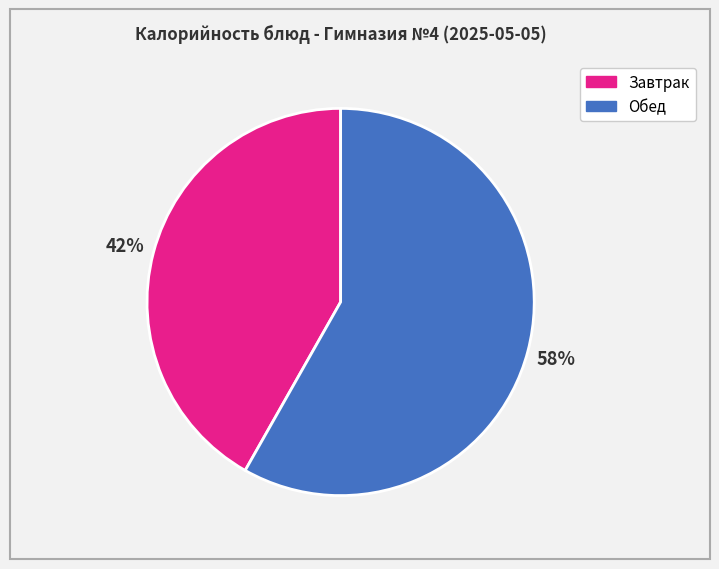

To the nearest percent, what is the difference between the largest and smallest slice percentages?

16%